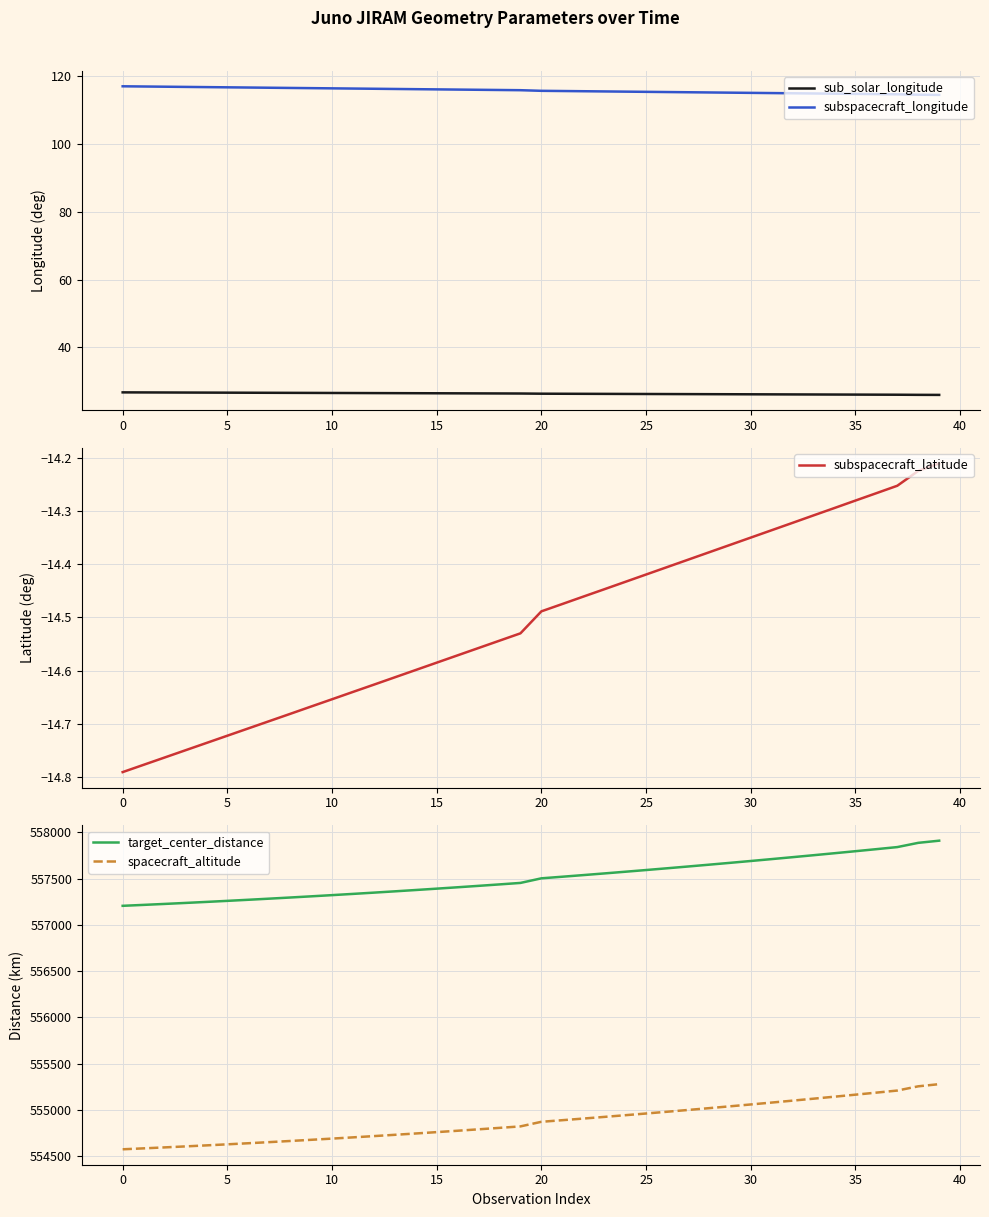

Count the number of categories in the chart.

40